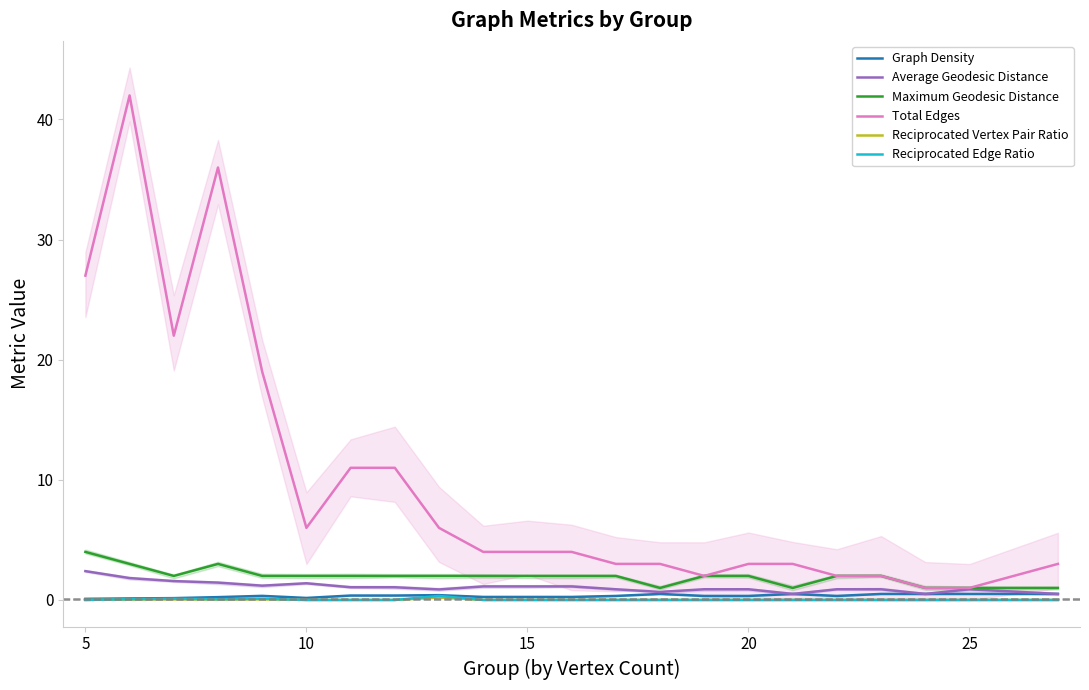

Is this an area chart (filled region under the line)?

No